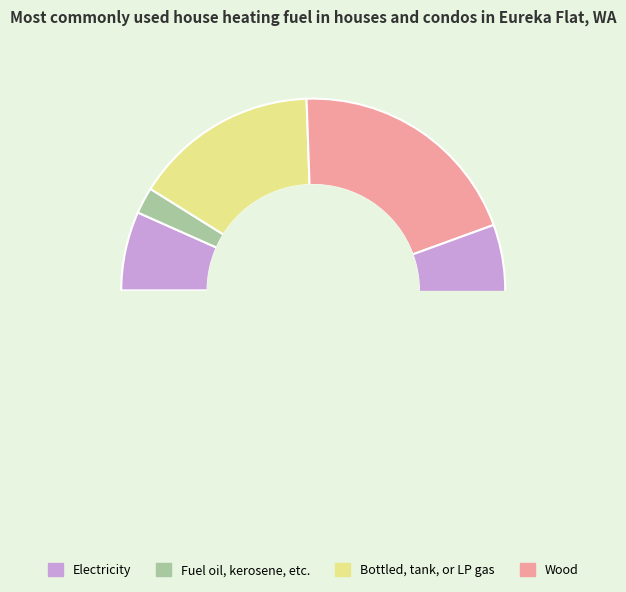

Is it true that 5 is 16% of the pie?

True